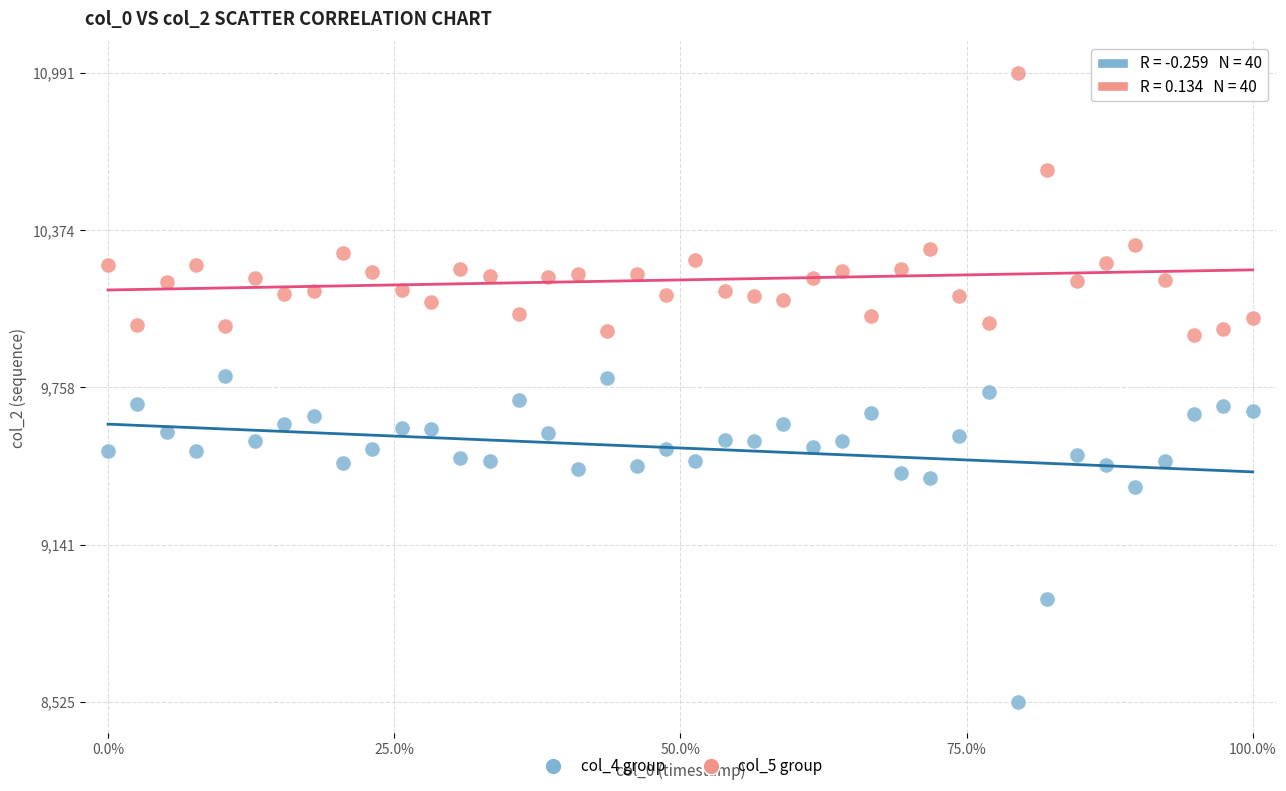

Across all data points, what is the range of Y values (max minus min)?

2466